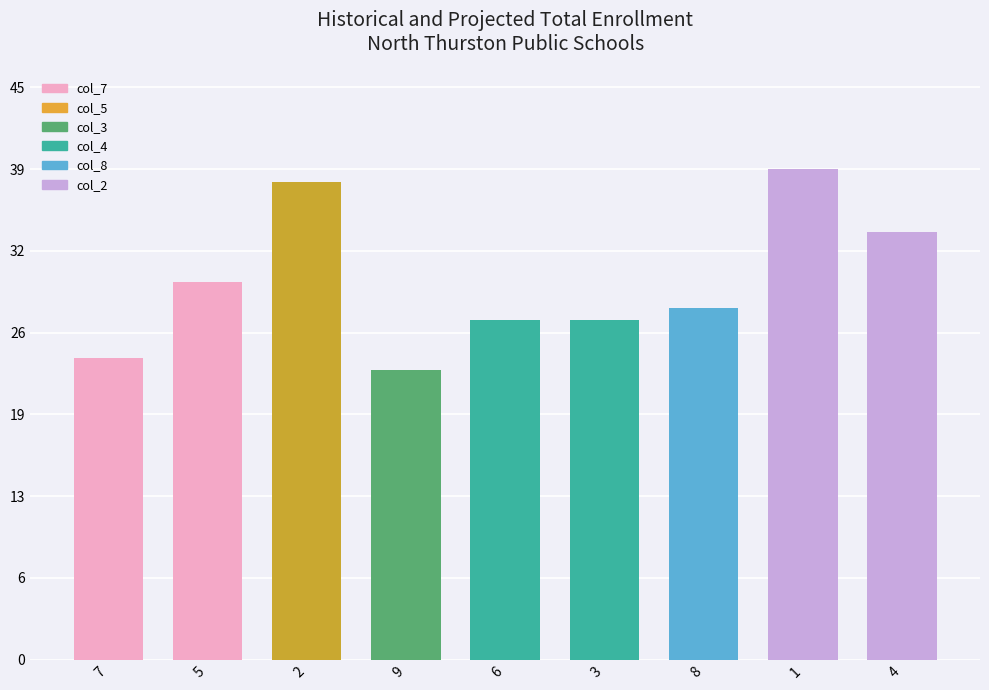

What is the spread (max minus min) of values at 8?

8